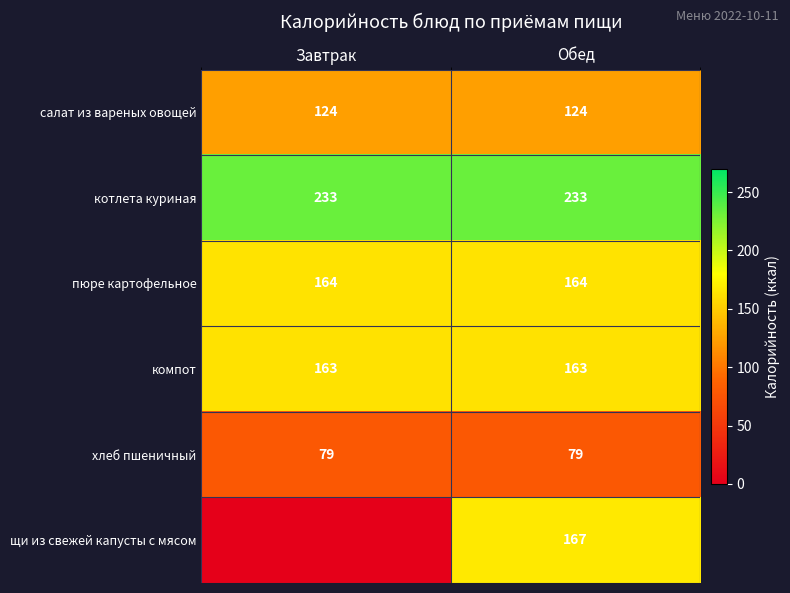

Which has a higher value, Завтрак or Обед?

Завтрак